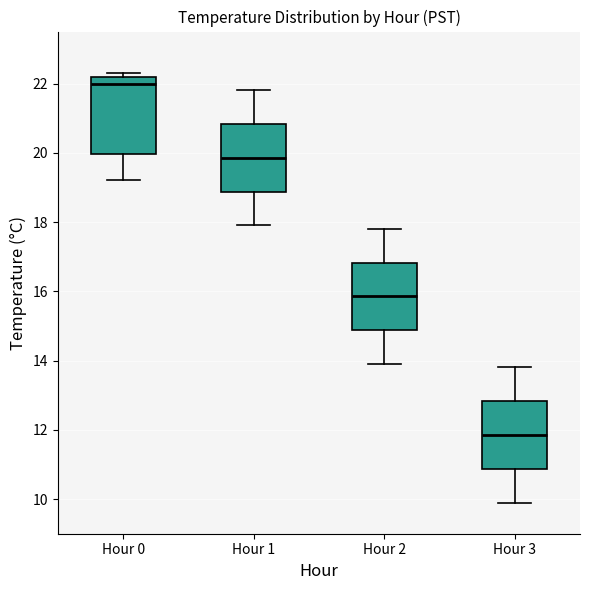

Reading left to right, read every box against the y-axis: the position of its median line, the range the box covers, and the ends of its whiskers. The values are not printed on the chart, so give them approximately, as read against the axis.

Hour 0: median 22.0, box 20.0 to 22.2, whiskers 19.2 to 22.4
Hour 1: median 19.8, box 18.8 to 20.8, whiskers 18.0 to 21.8
Hour 2: median 15.8, box 14.8 to 16.8, whiskers 14.0 to 17.8
Hour 3: median 11.8, box 10.8 to 12.8, whiskers 10.0 to 13.8